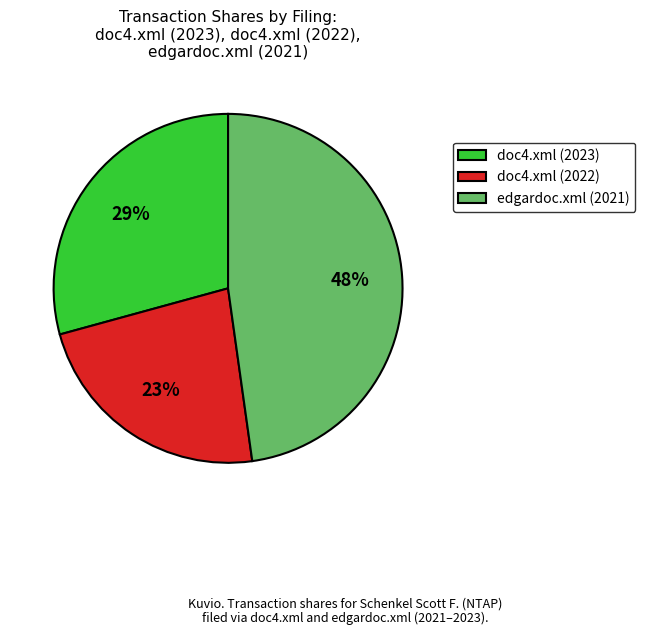

What percentage is the doc4.xml (2022) slice, to the nearest percent?

23%